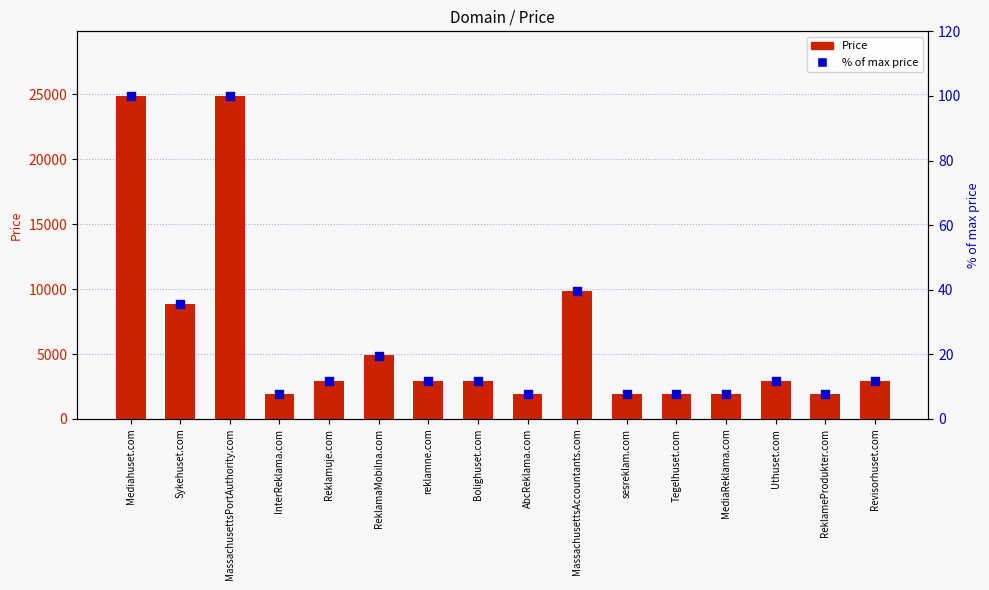

What is the total value across all series at sesreklam.com?

1895.6